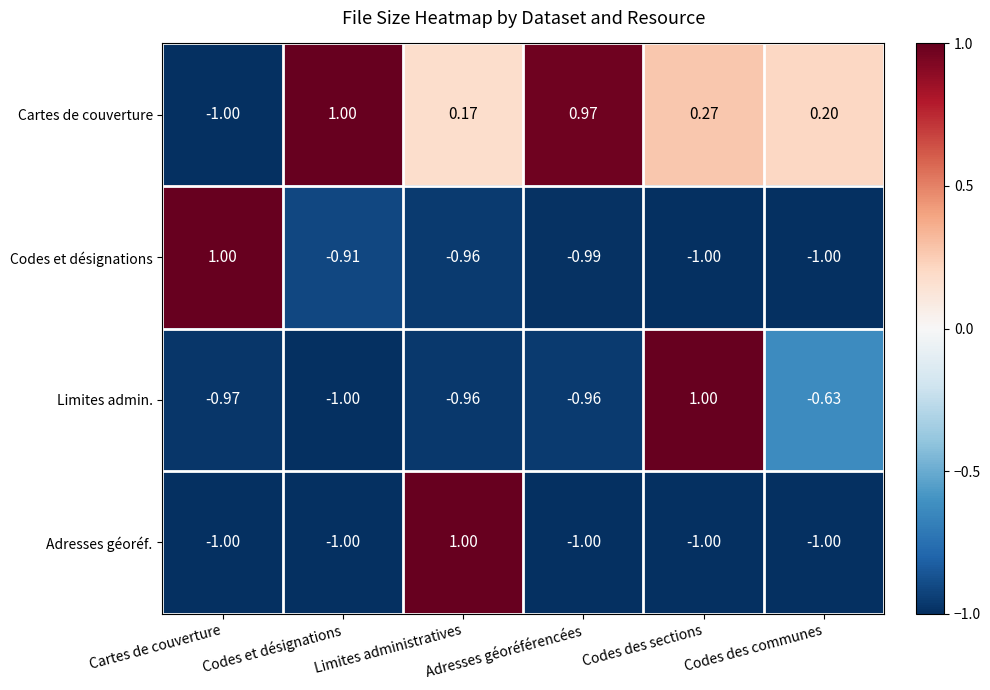

What is the total value across all series at Codes et désignations?

-1.9